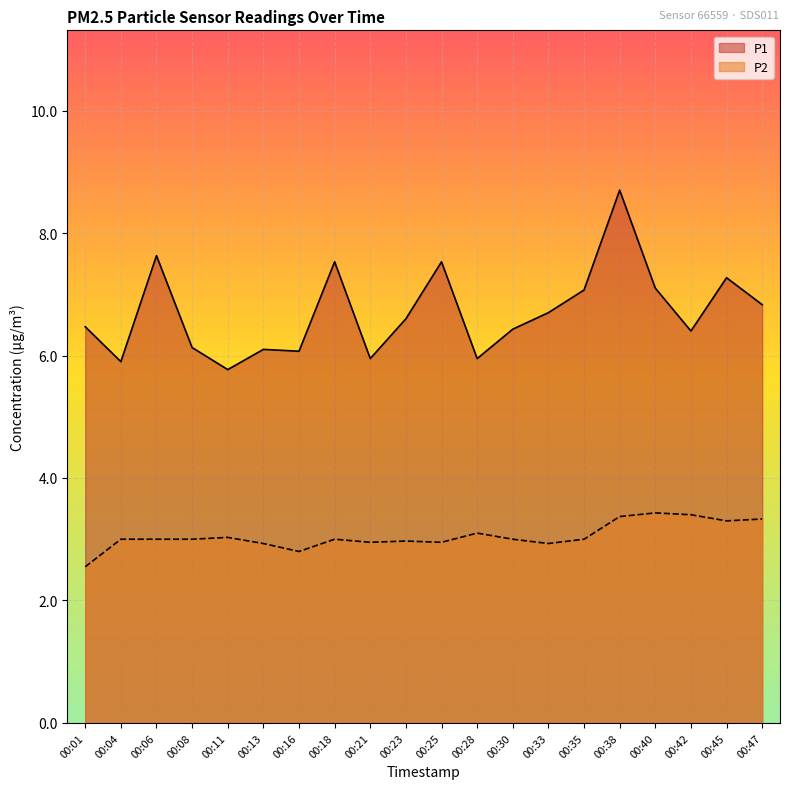

What are all the series names shown in the legend?

P1, P2